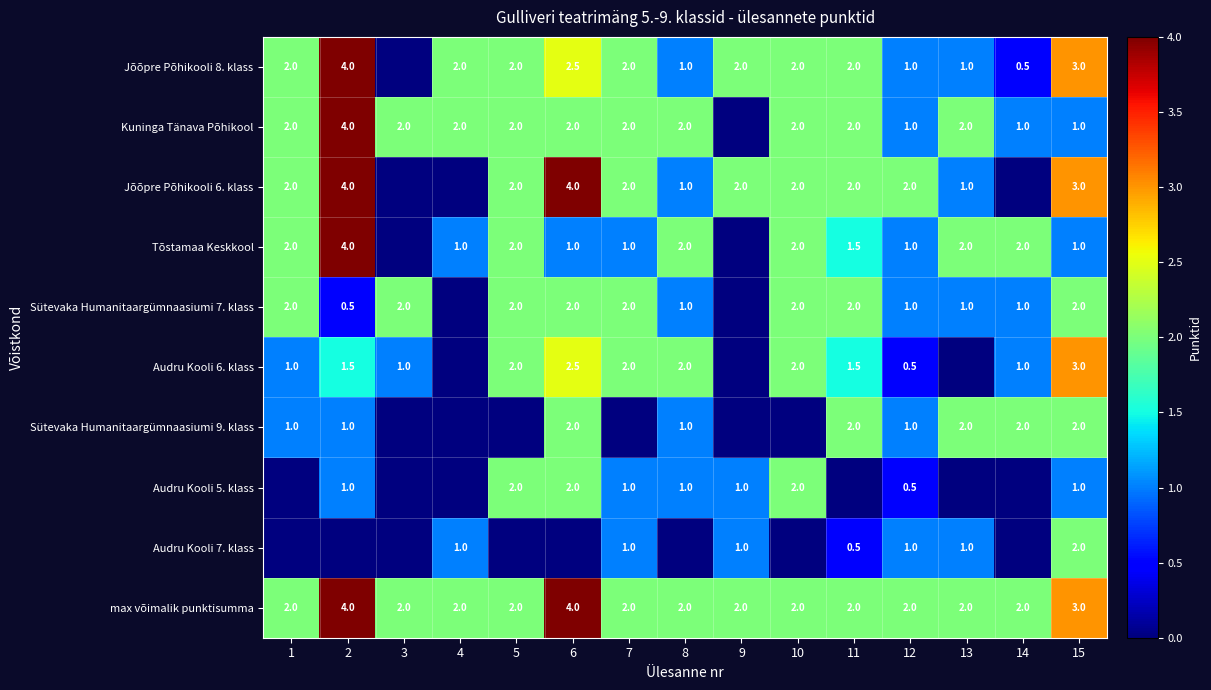

Which has a higher value, 3 or 1?

1